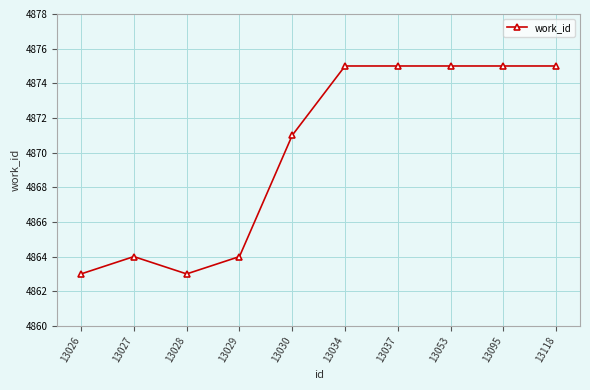

What is the minimum value shown in the chart?

4863